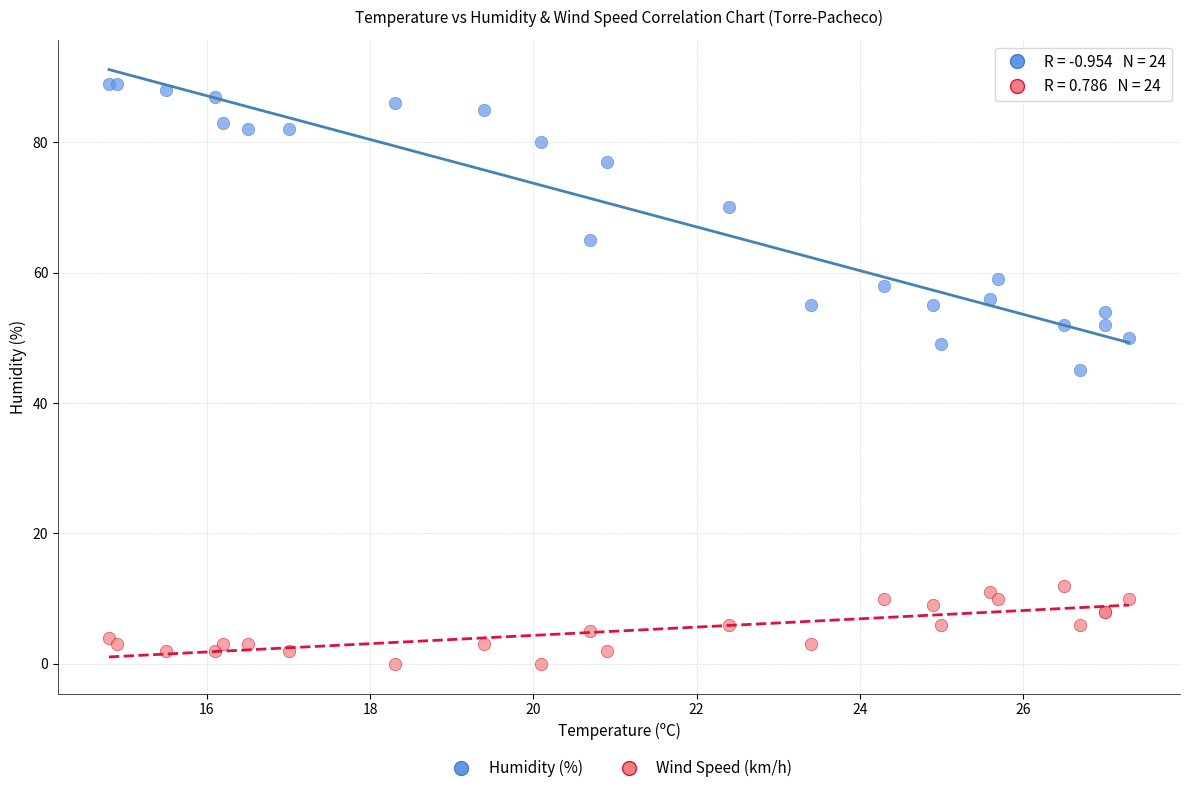

Which series reaches the maximum Y coordinate?

Humidity (%)